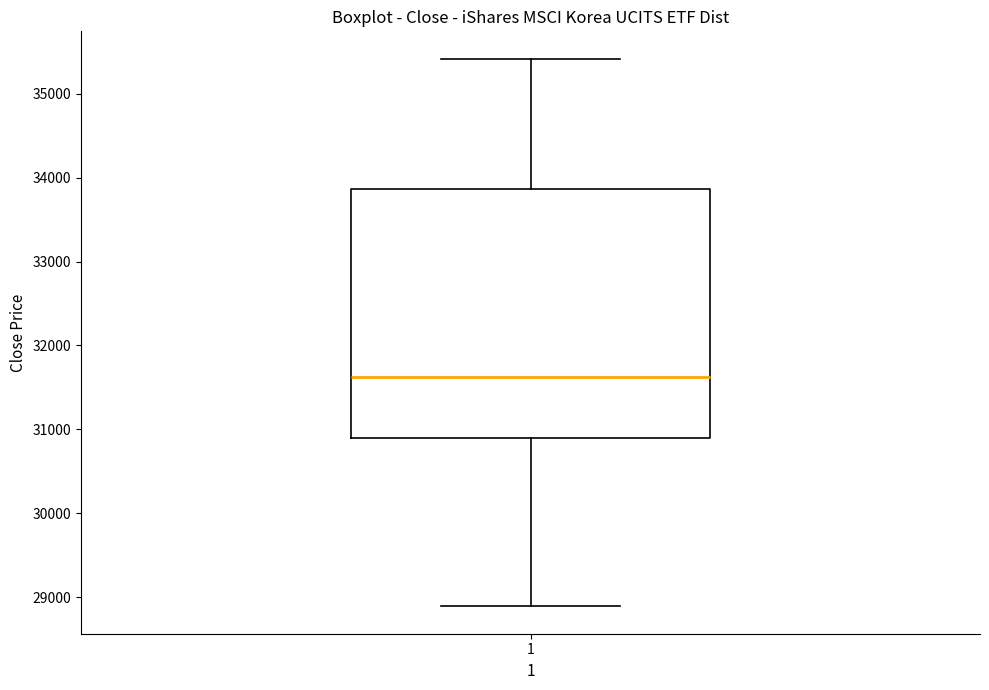

Read this box plot against the y-axis: the position of the median line, the range covered by the box, and the ends of both whiskers. The values are not printed on the chart, so give them approximately, as read against the axis.

median 31600, box 30900 to 33900, whiskers 28900 to 35400